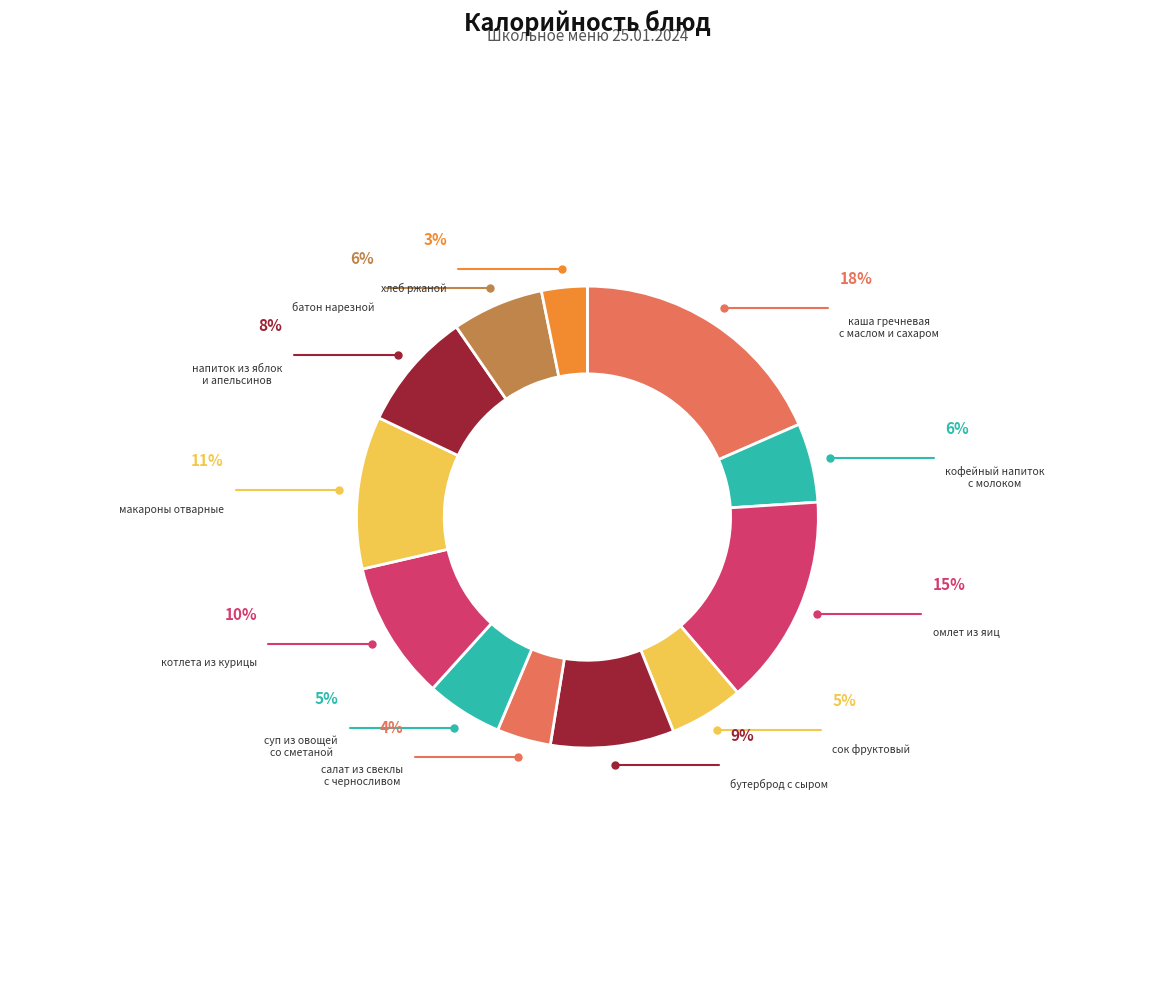

Which slice is the smallest?

хлеб ржаной